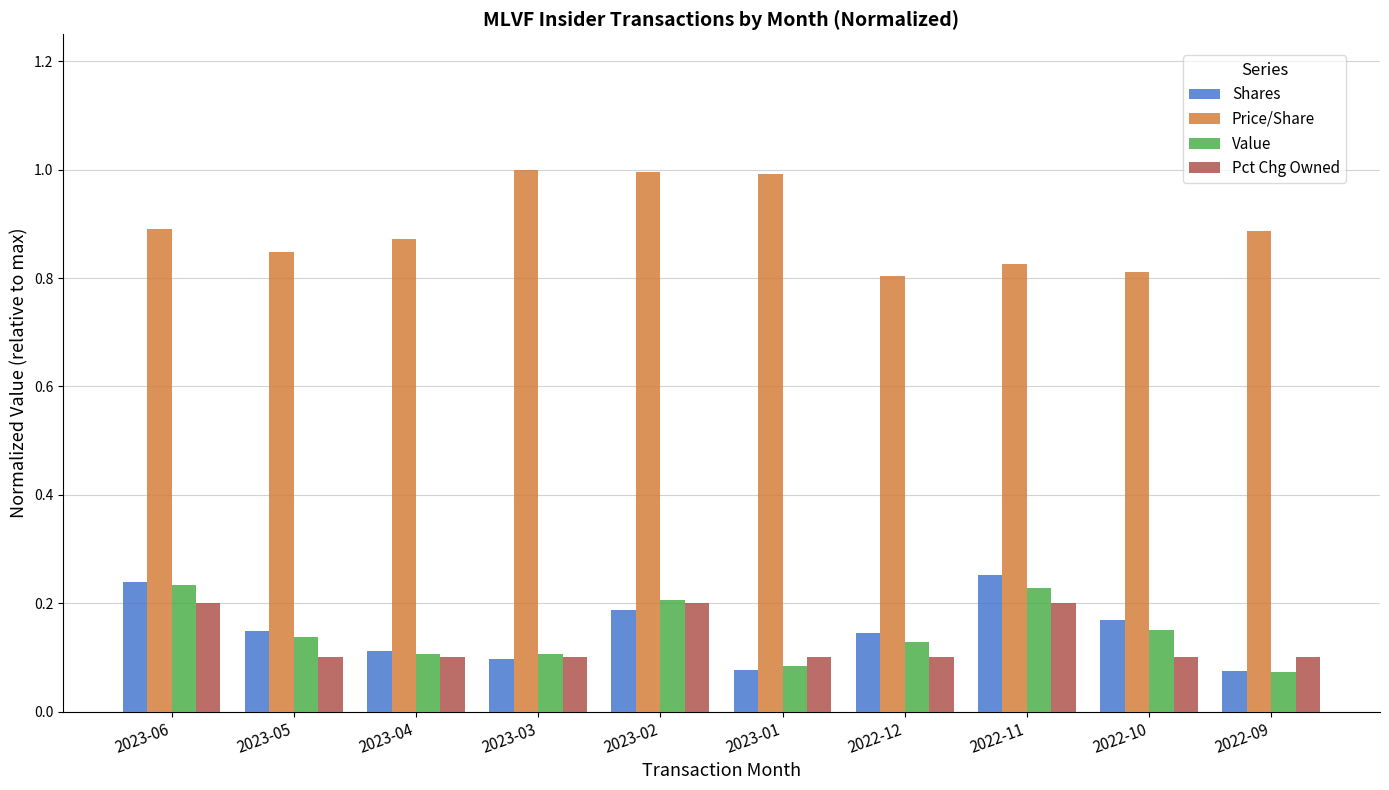

True or false: Shares has a value of 0.1 at 2023-05.

True